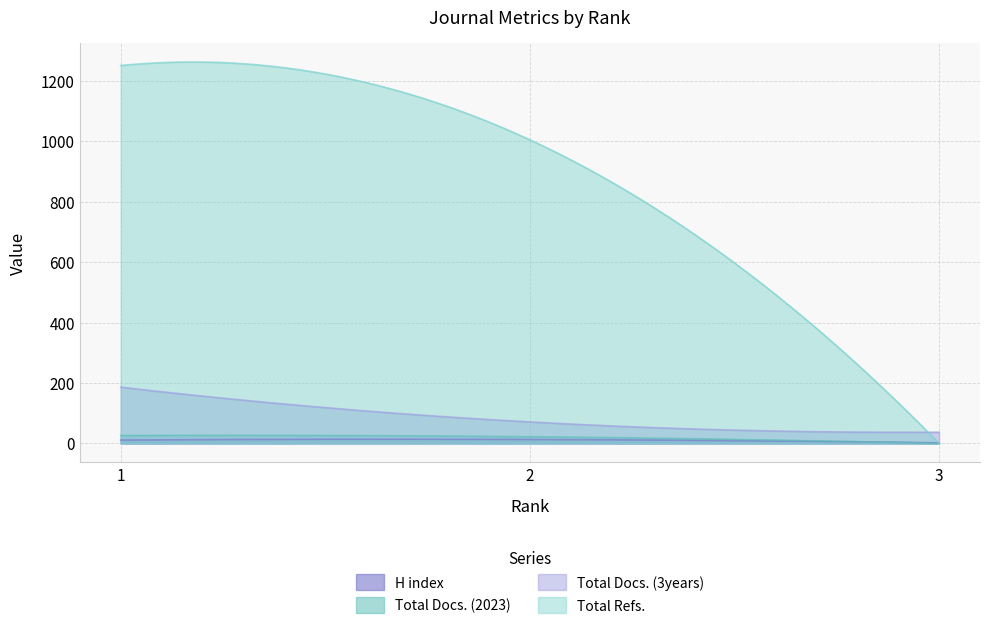

Rank the series at 2 from highest to lowest value.

Total Refs., Total Docs. (3years), Total Docs. (2023), H index